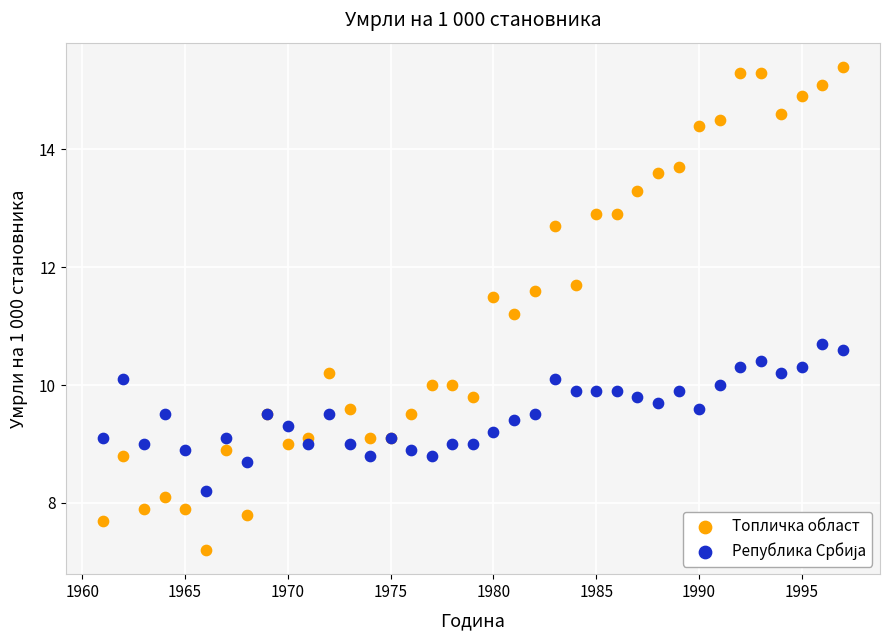

Which series has the largest Y range (max minus min)?

Топличка област